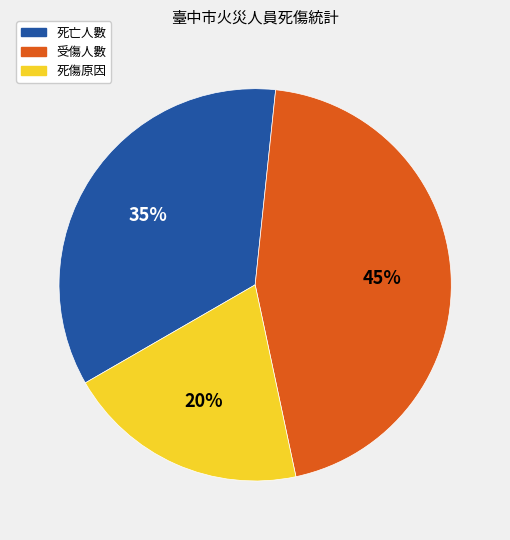

Does 死傷原因 represent more than half of the total?

No